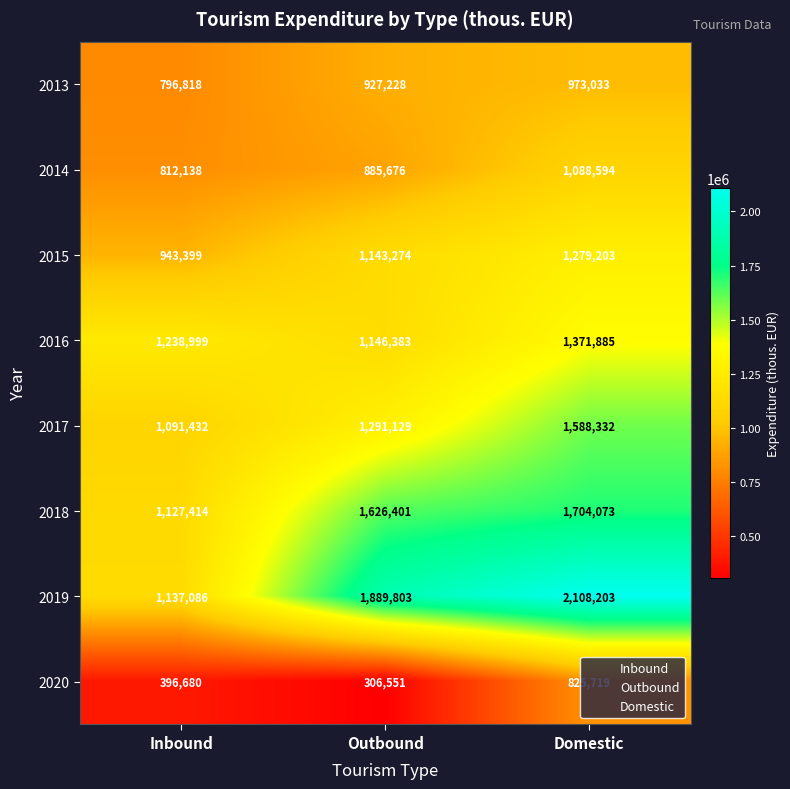

At which category is the sum across all series the highest?

Domestic